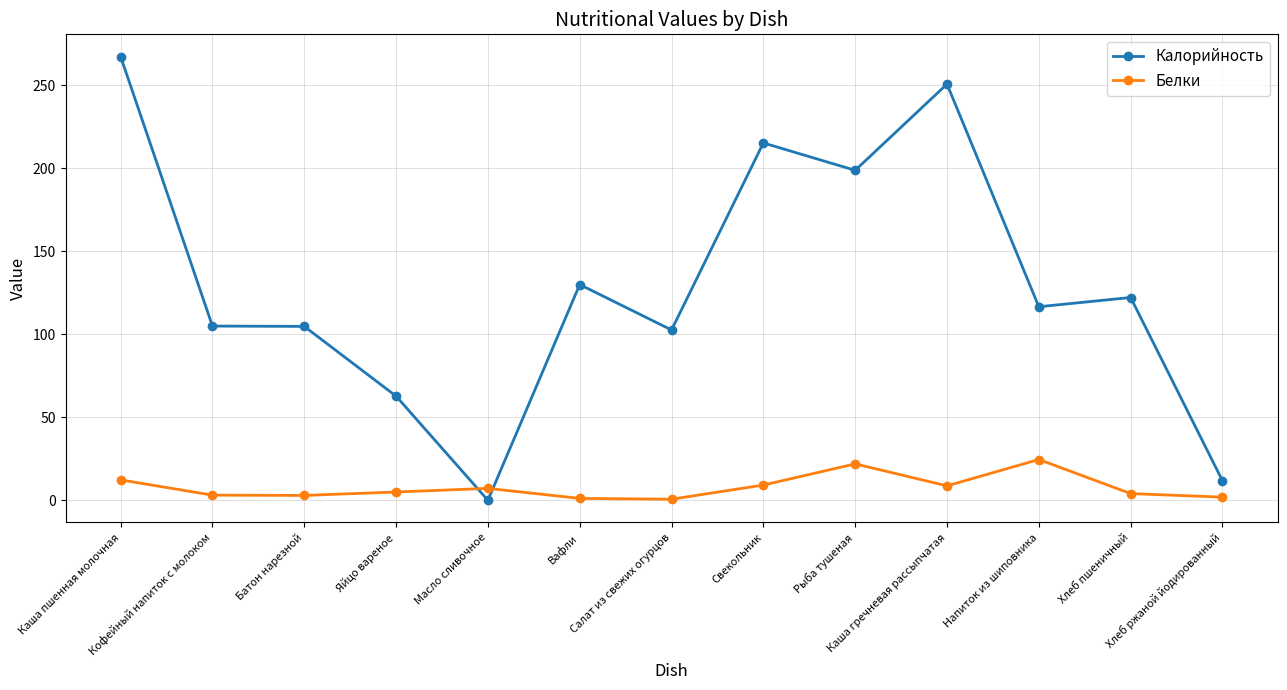

What is the total value across all series at Напиток из шиповника?

141.3